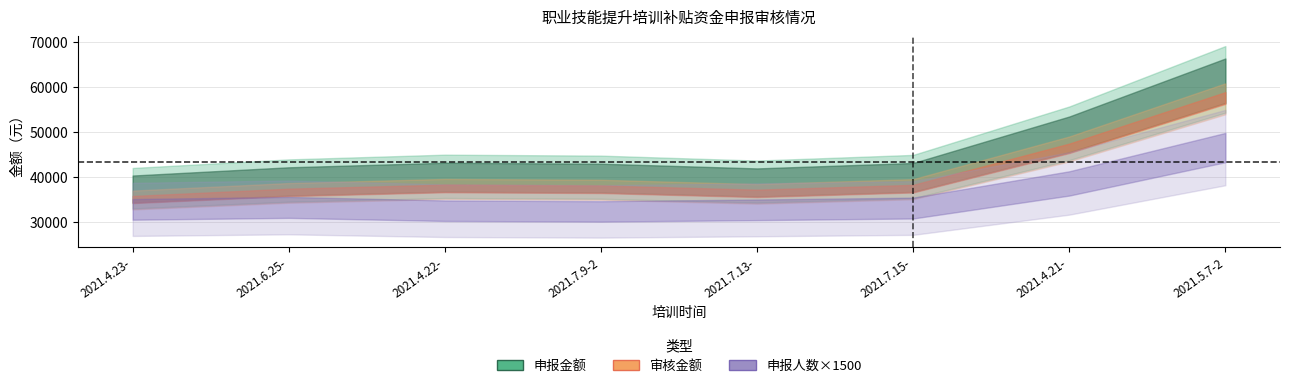

At which label is 申报金额 closest to 51300?

2021.4.21-2021.5.12